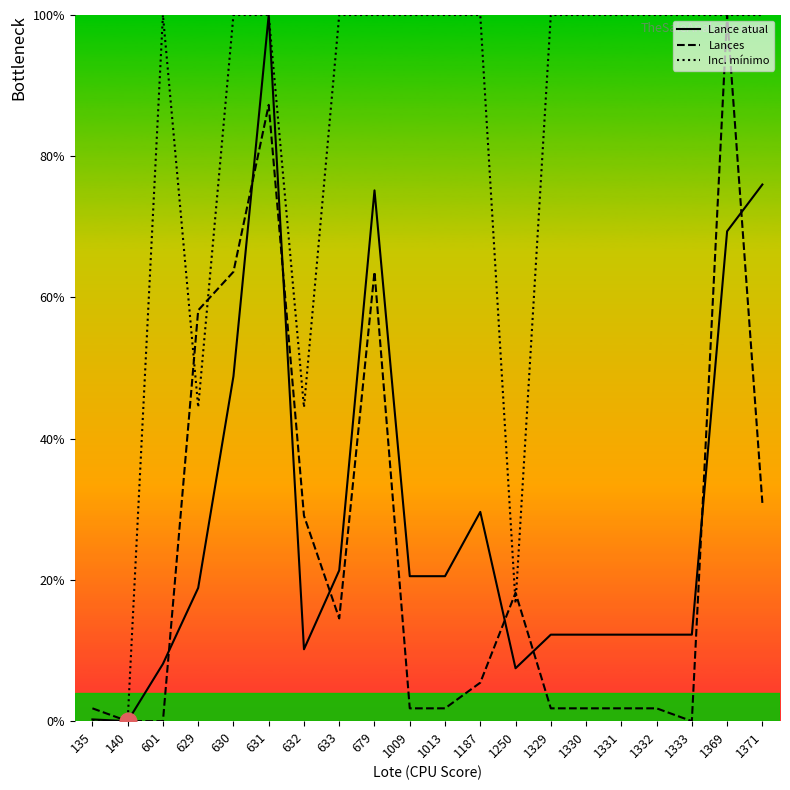

At 1333, list the series in order from largest to smallest.

Inc. mínimo, Lance atual, Lances